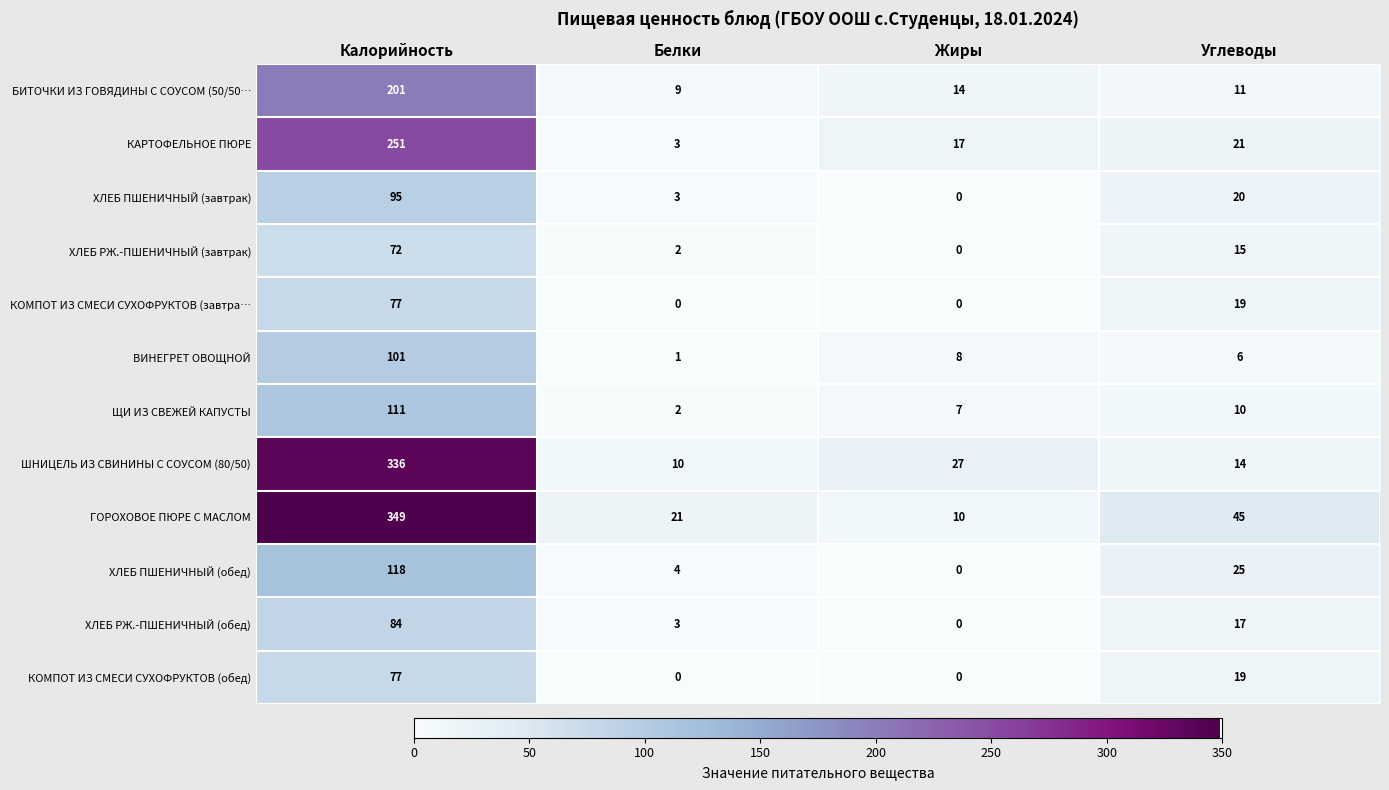

The value of ГОРОХОВОЕ ПЮРЕ С МАСЛОМ at Калорийность is 349. True or false?

True